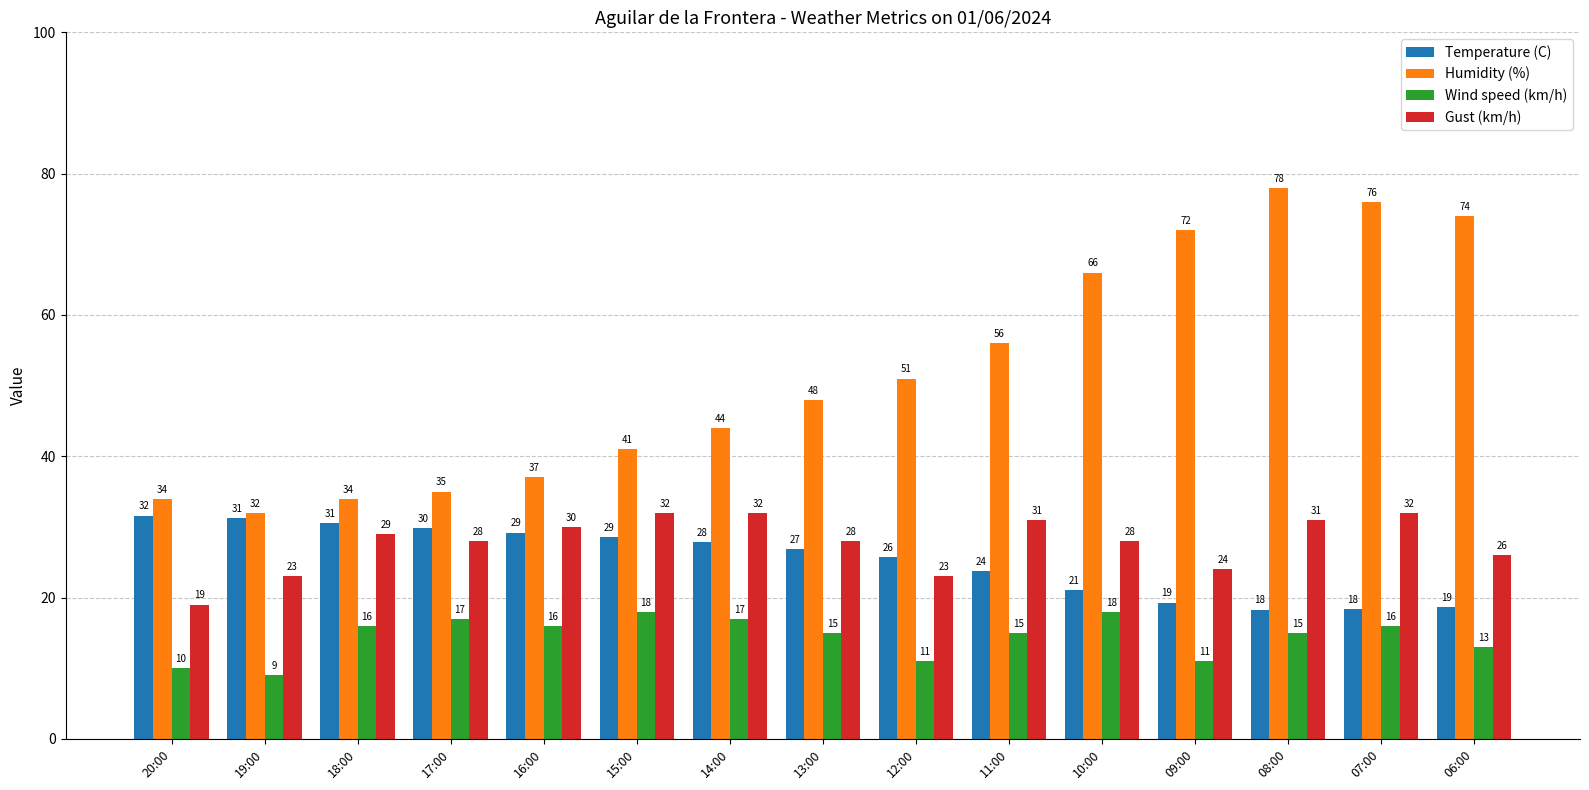

Rank the series at 13:00 from lowest to highest value.

Wind speed (km/h), Temperature (C), Gust (km/h), Humidity (%)